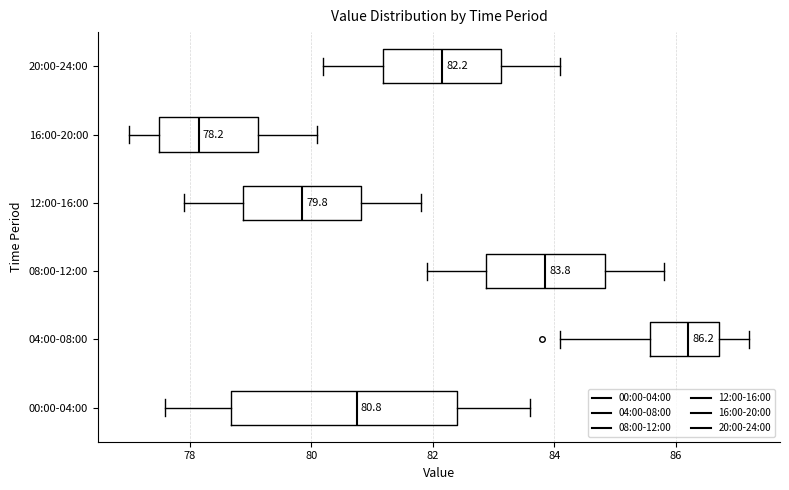

Which box is the widest, from its left edge to its right edge?

00:00-04:00